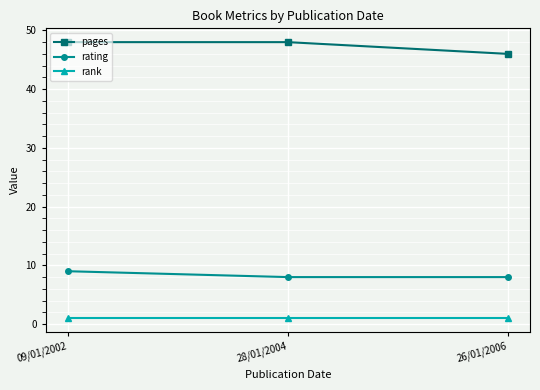

Rank the series by their average value, from lowest to highest.

rank, rating, pages